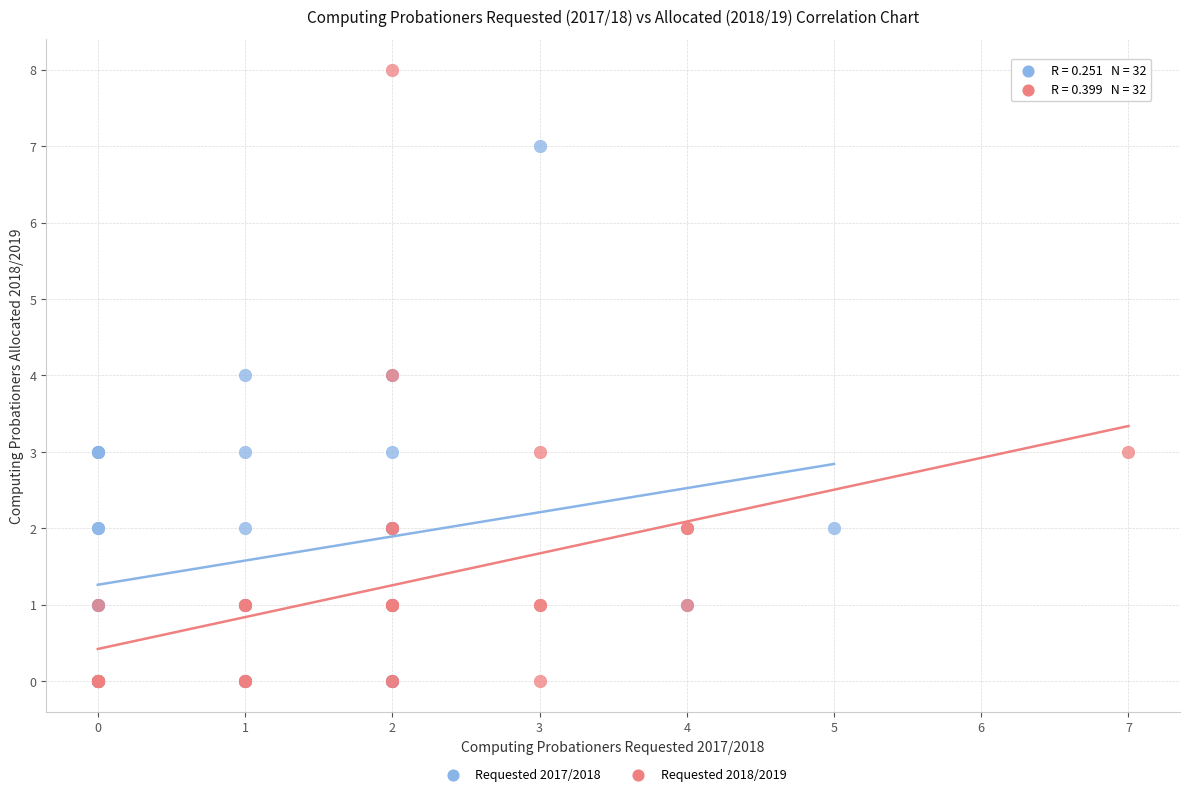

Which series has the widest spread of Y values?

Requested 2018/2019